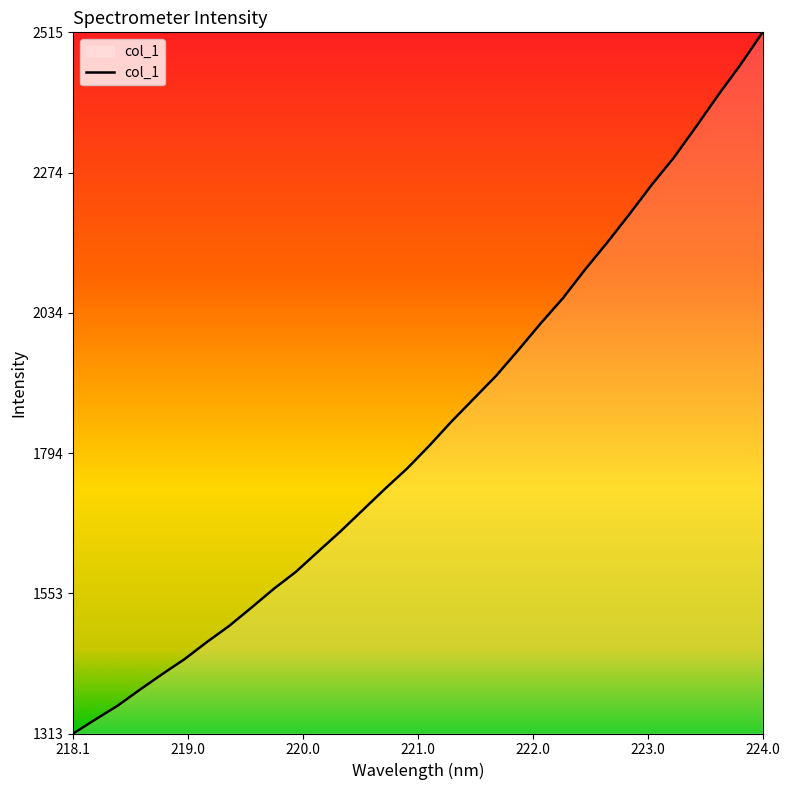

What is the difference between the maximum and minimum values?

1201.6